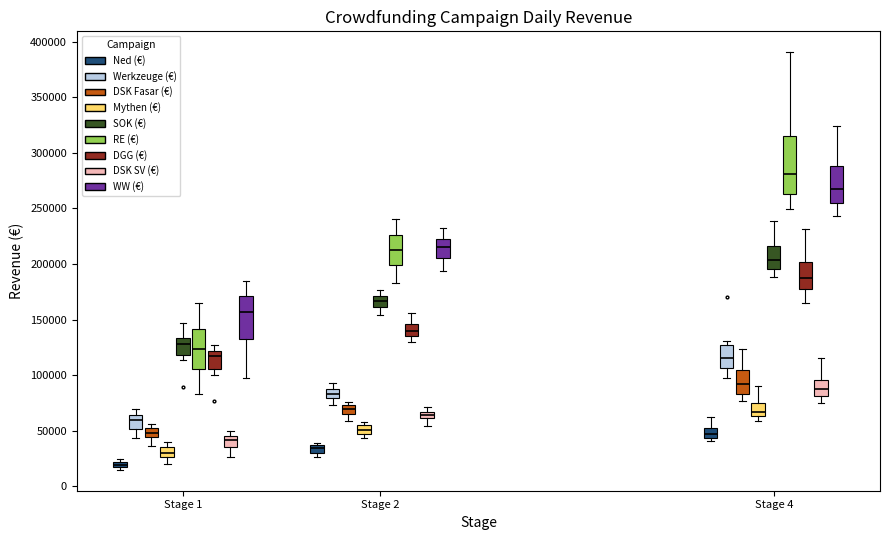

Which box's median line is the highest?

Stage 4 (RE (€))